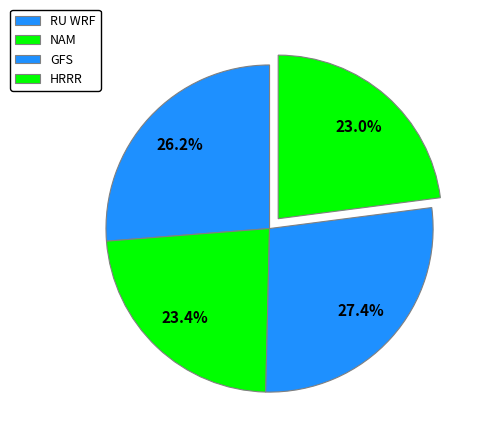

What is the largest slice in the pie chart?

GFS